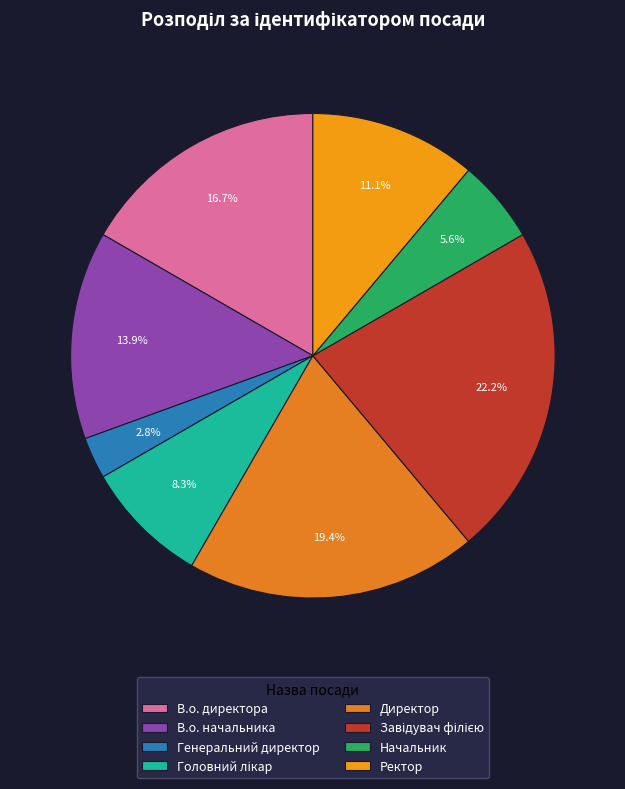

Rank the categories by value from highest to lowest.

Завідувач філією, Директор, В.о. директора, В.о. начальника, Ректор, Головний лікар, Начальник, Генеральний директор